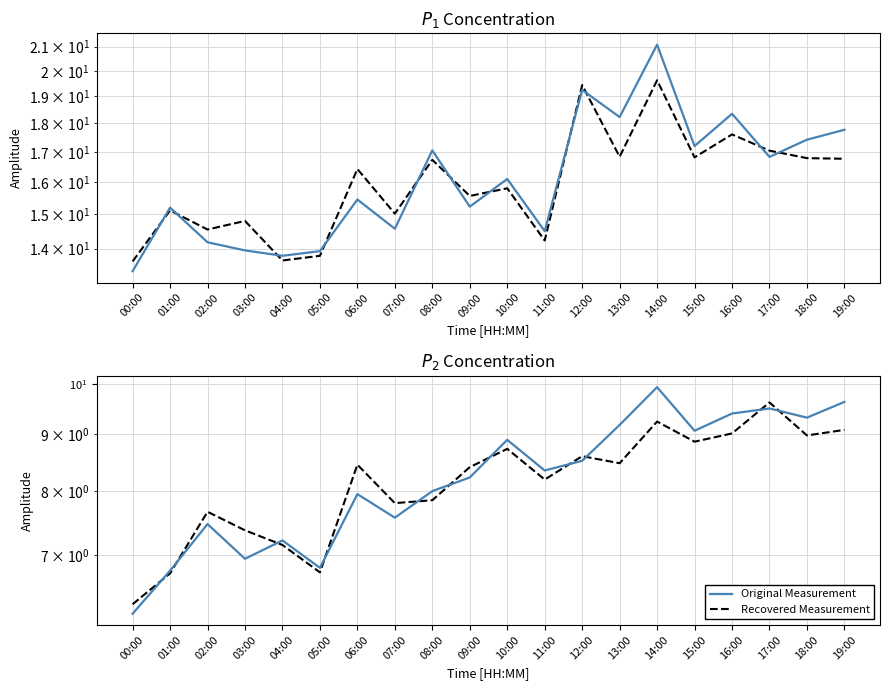

What is the spread (max minus min) of values at 04:00?

0.1